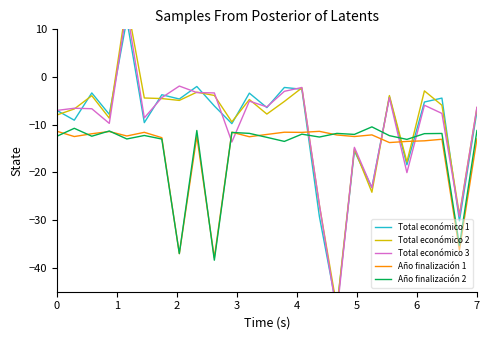

What is the average value of the Año finalización 2 series?

-15.0